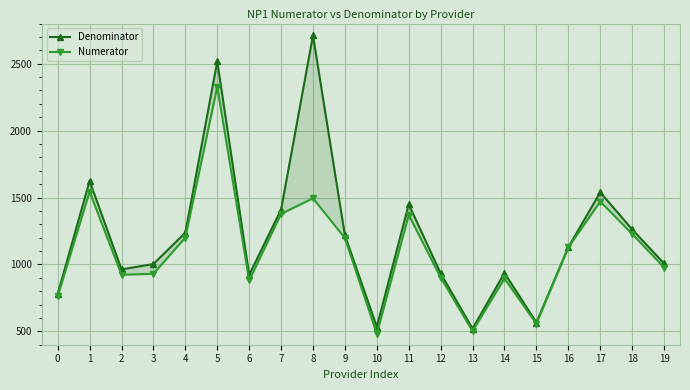

List the labels in order of Denominator value, largest first.

8, 5, 1, 17, 11, 7, 18, 4, 9, 16, 19, 3, 2, 14, 12, 6, 0, 15, 10, 13